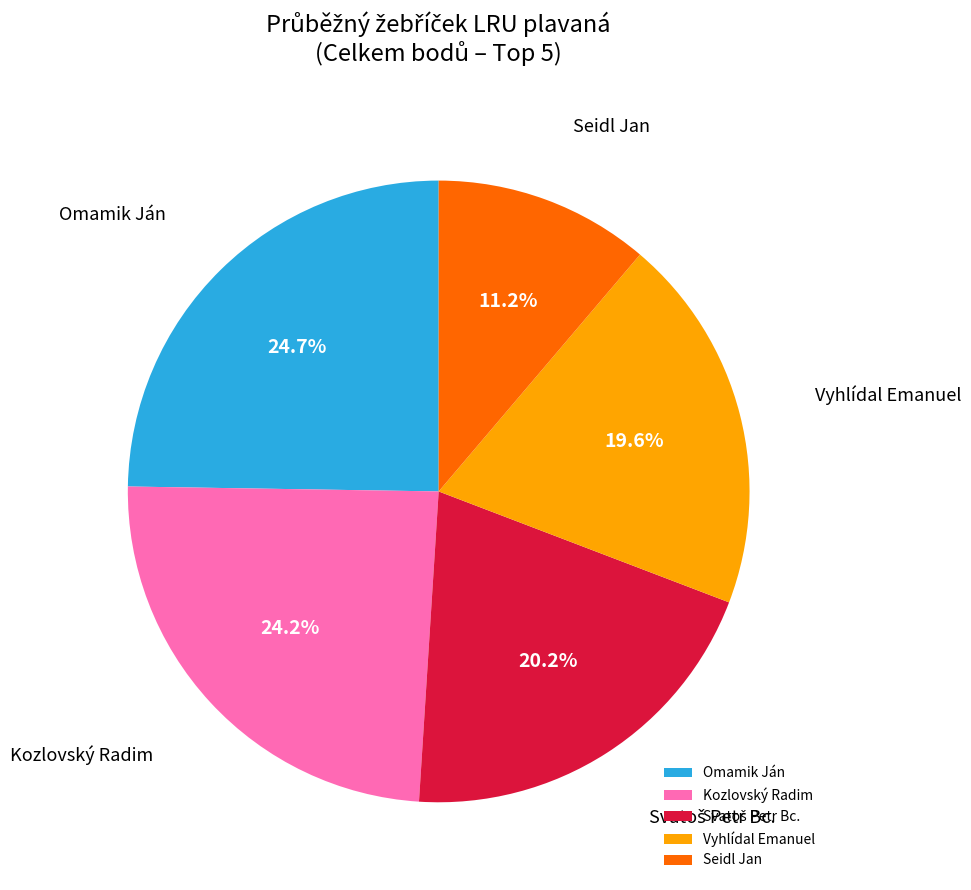

Approximately how many times larger is the value at Omamik Ján compared to Vyhlídal Emanuel?

1.3